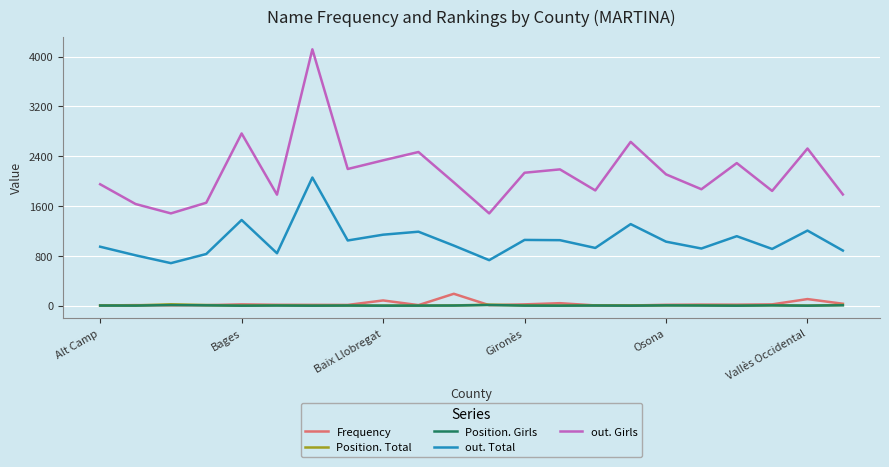

Which series has the largest total across all categories?

out. Girls